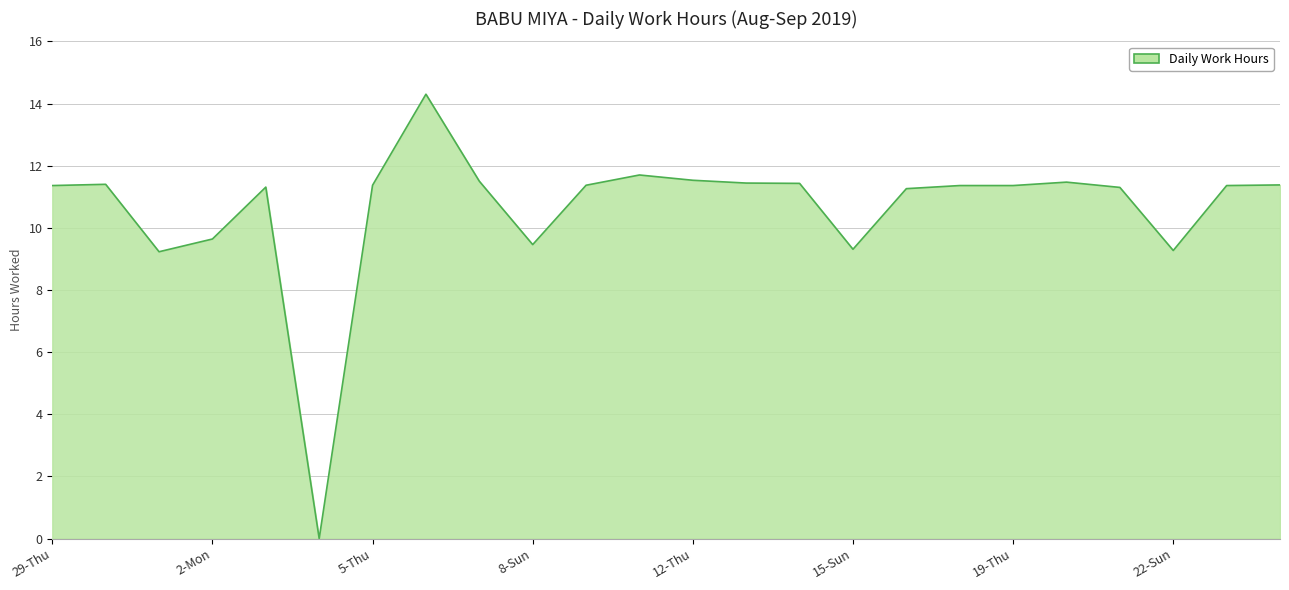

Rank the categories by value from highest to lowest.

6-Fri, 11-Wed, 12-Thu, 7-Sat, 20-Fri, 13-Fri, 14-Sat, 30-Fri, 24-Tue, 5-Thu, 10-Tue, 29-Thu, 18-Wed, 19-Thu, 23-Mon, 3-Tue, 21-Sat, 17-Tue, 2-Mon, 8-Sun, 15-Sun, 22-Sun, 1-Sun, 4-Wed